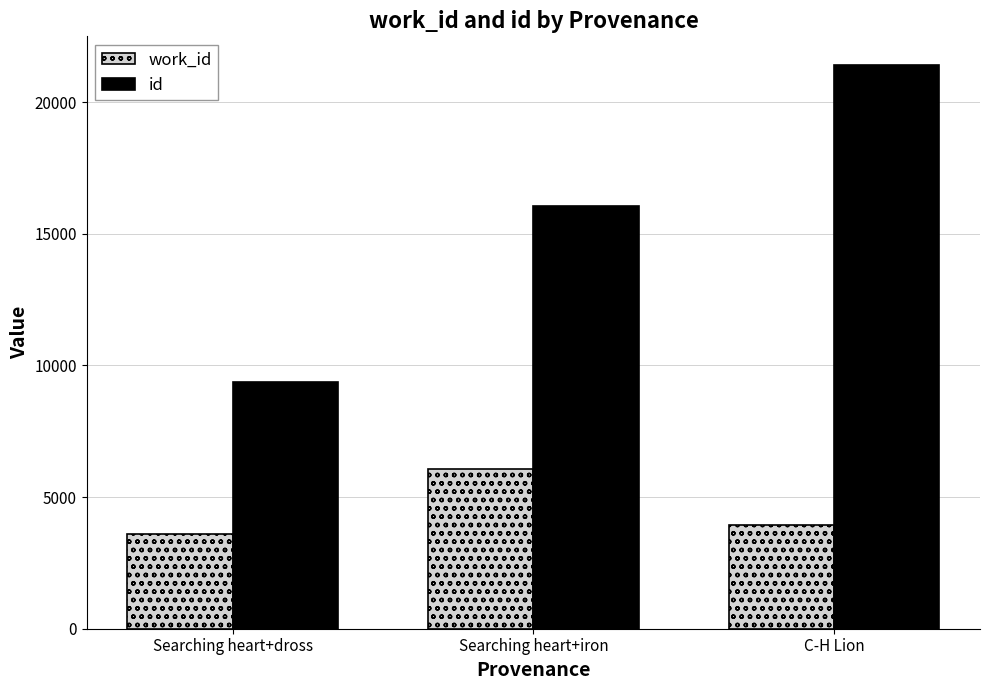

How many bars are there in total?

6